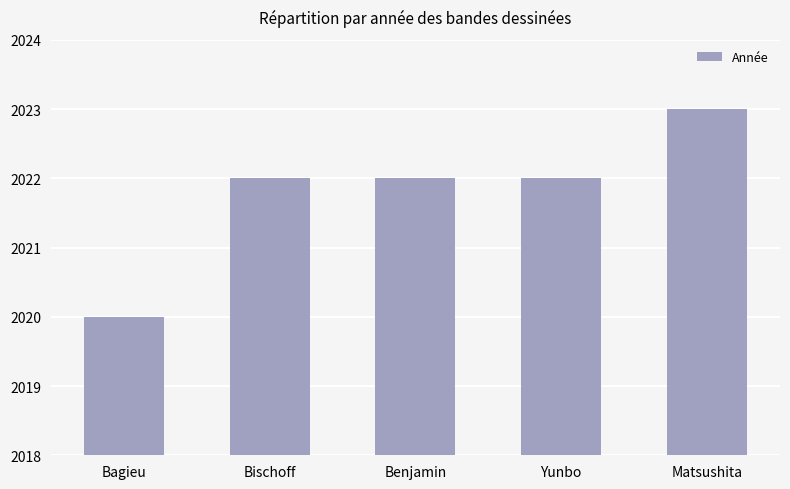

What is the sum of the values at Benjamin and Bagieu?

4042